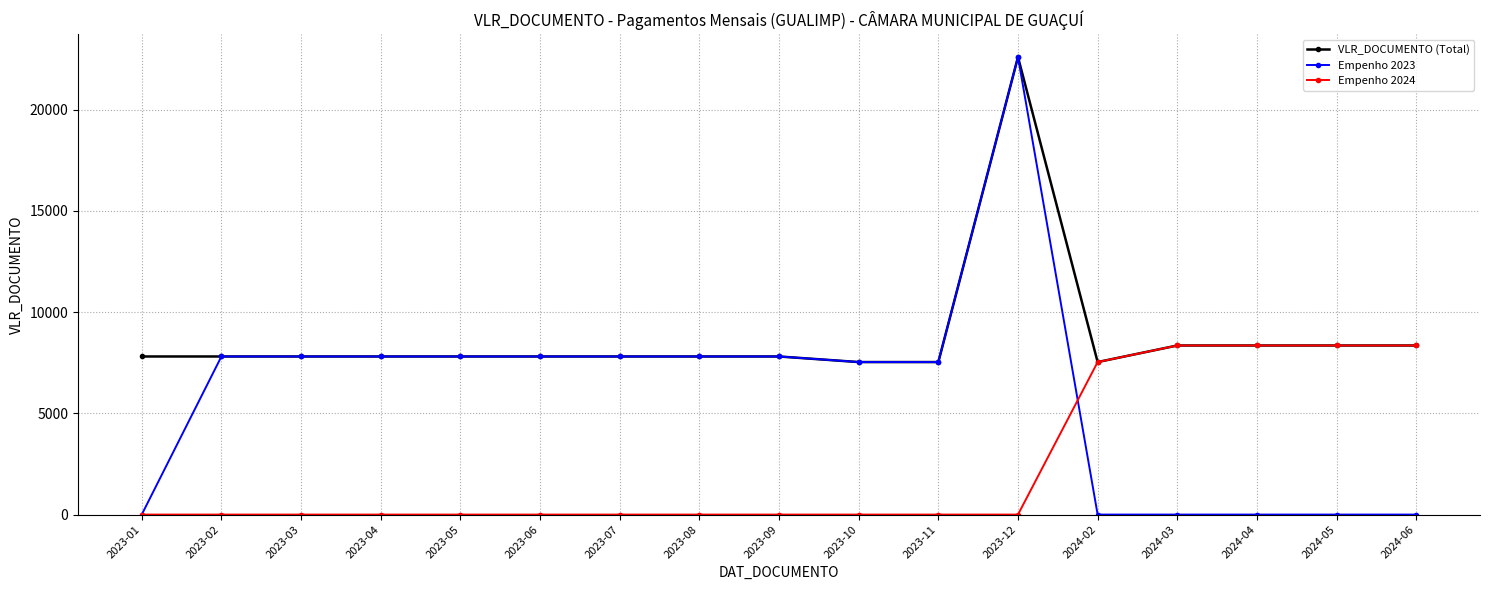

What is the label of the 10th point from the right?

2023-08